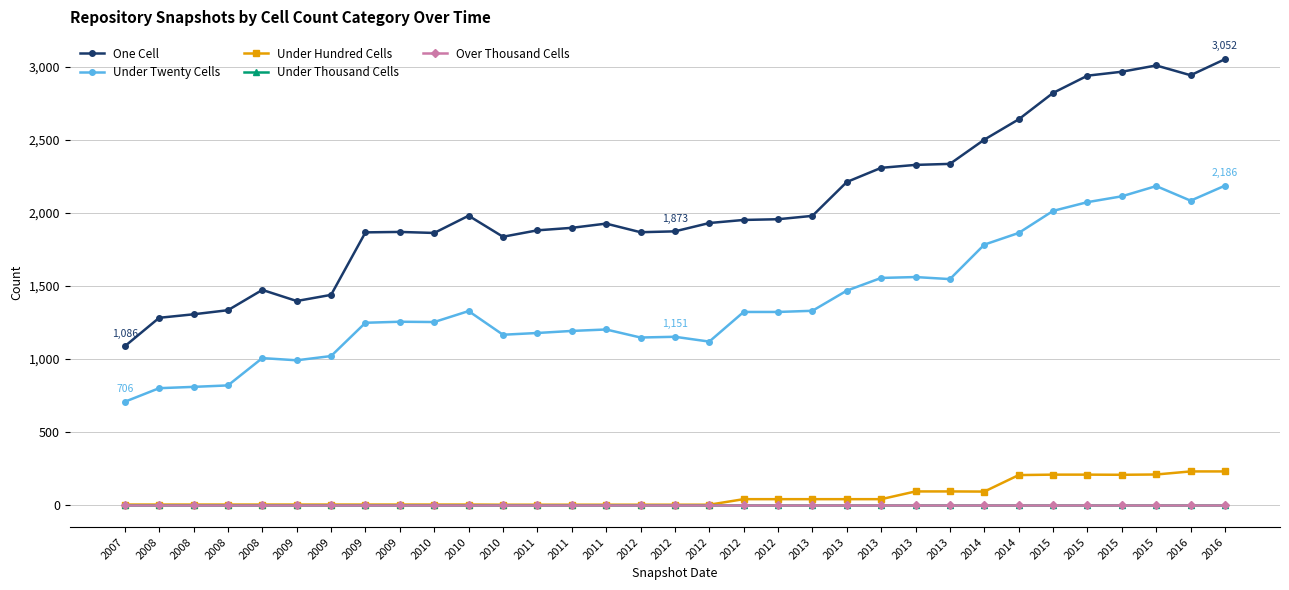

At which label does Under Hundred Cells reach its minimum?

2010